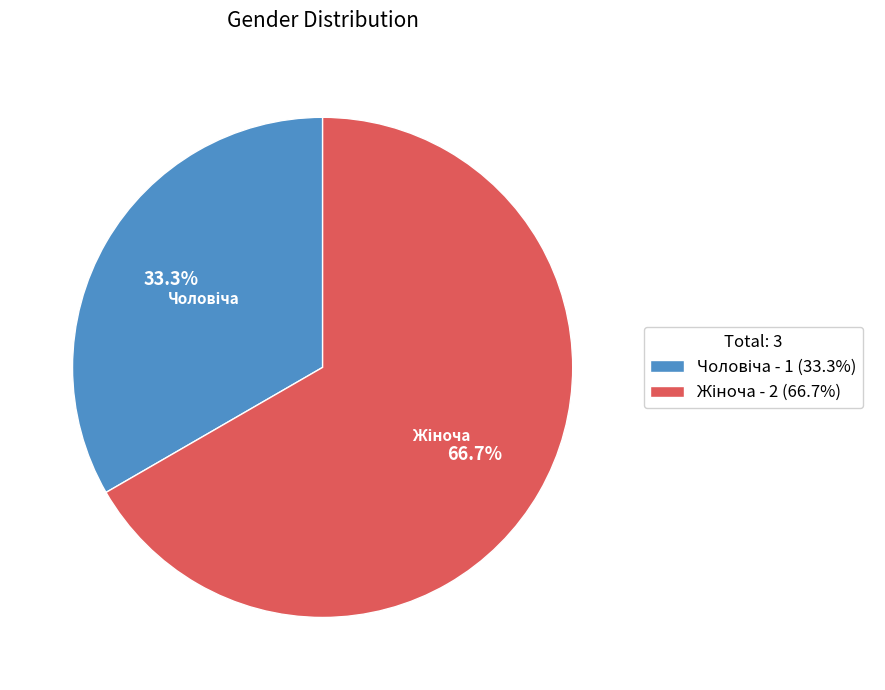

Does any single category account for the majority?

Yes